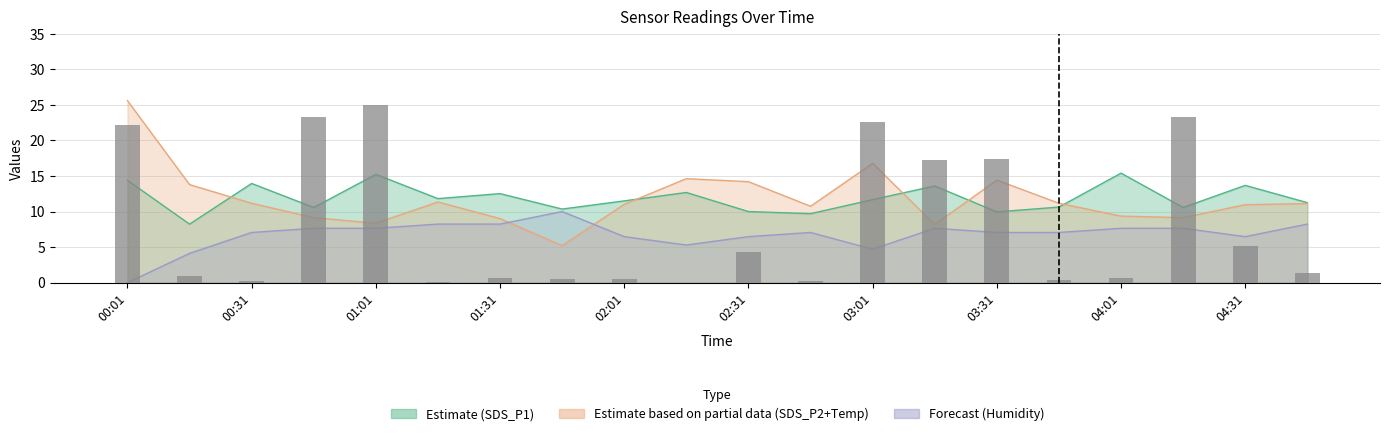

At which label does the data first exceed 1?

00:01